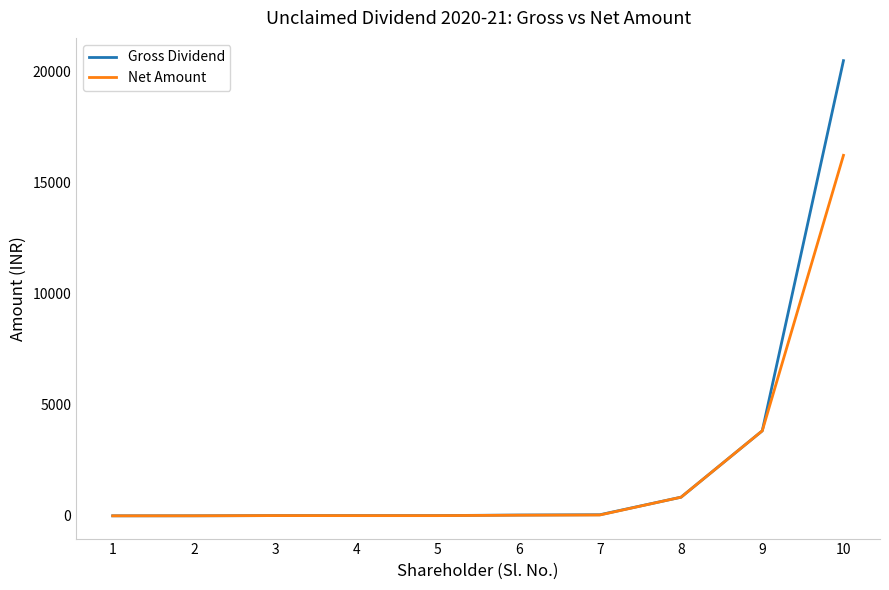

Where is Gross Dividend nearest to the value 10238?

9